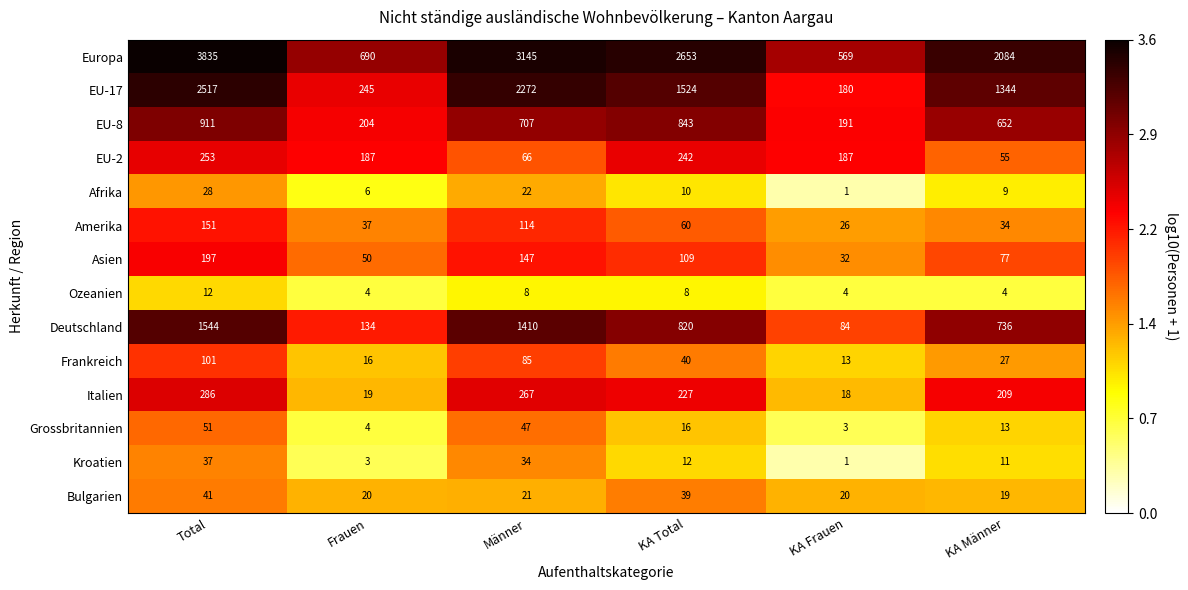

True or false: Grossbritannien has a value of 3 at KA Frauen.

True